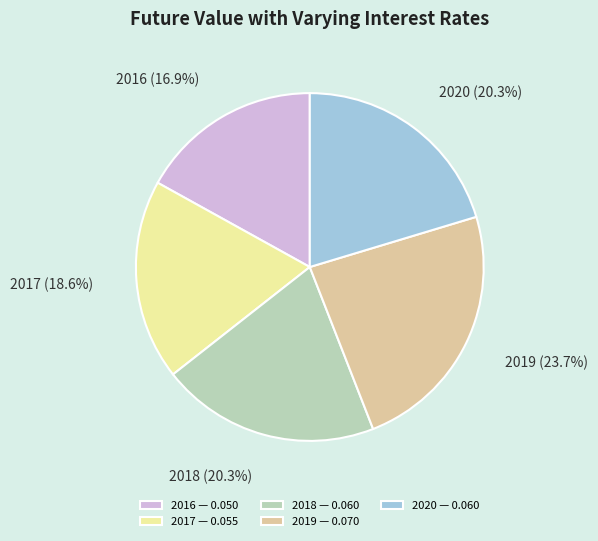

Do 2019 and 2018 together represent more than half of the pie?

No